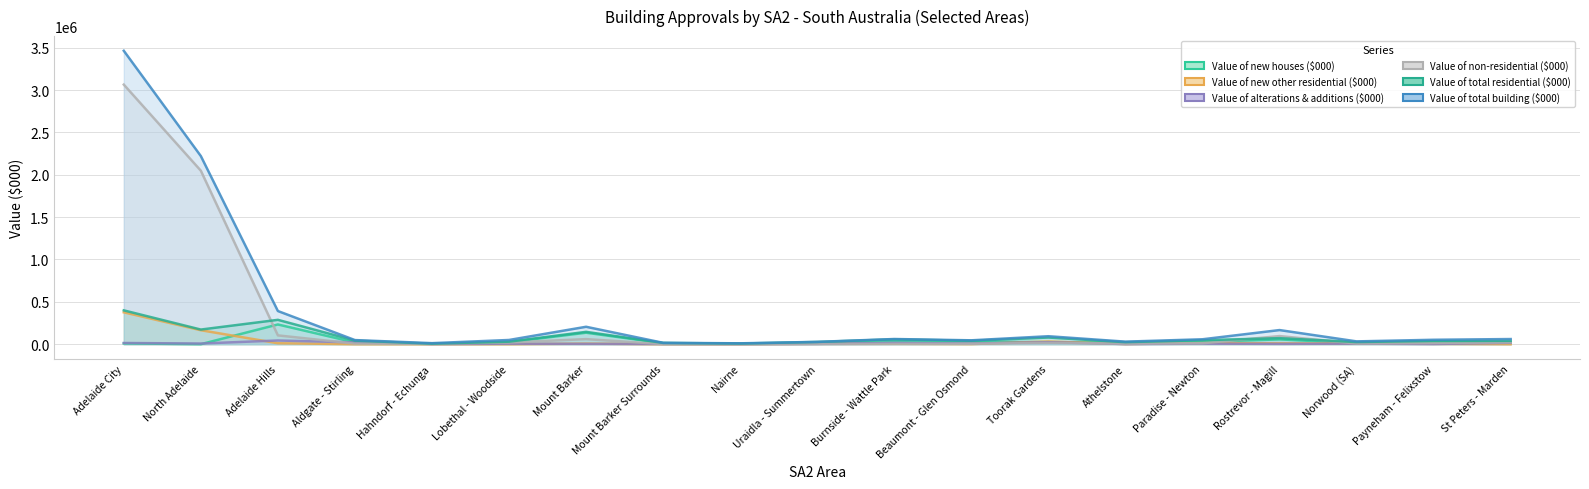

At which label does Value of new other residential ($000) first exceed 4552?

Adelaide City